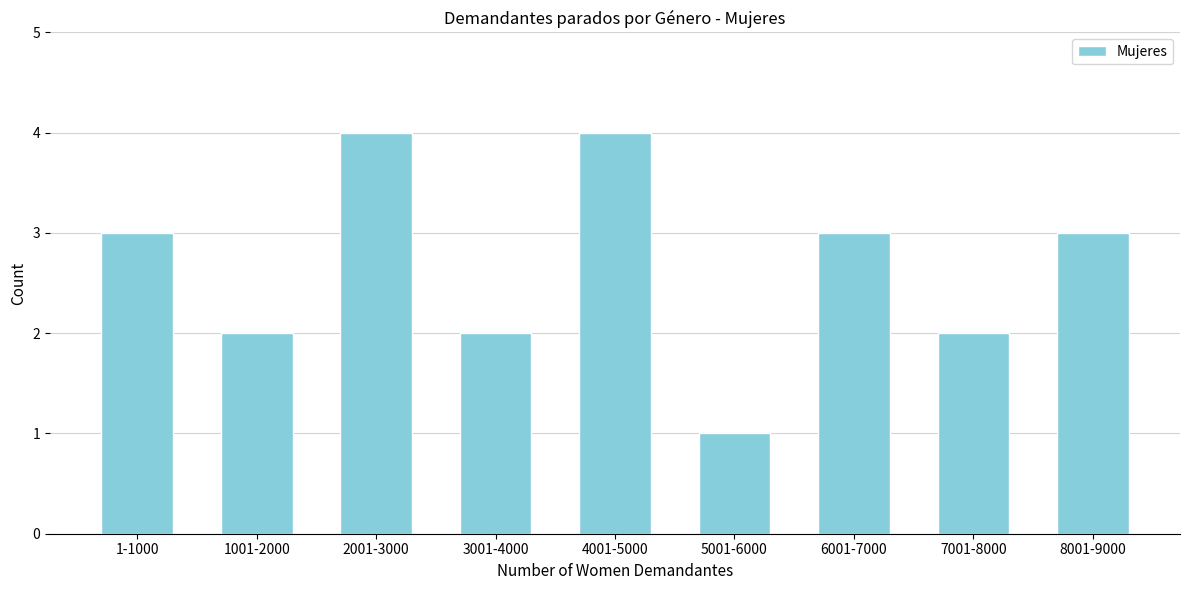

Reading right to left, what are all the values shown in this chart?

8001-9000=3	7001-8000=2	6001-7000=3	5001-6000=1	4001-5000=4	3001-4000=2	2001-3000=4	1001-2000=2	1-1000=3